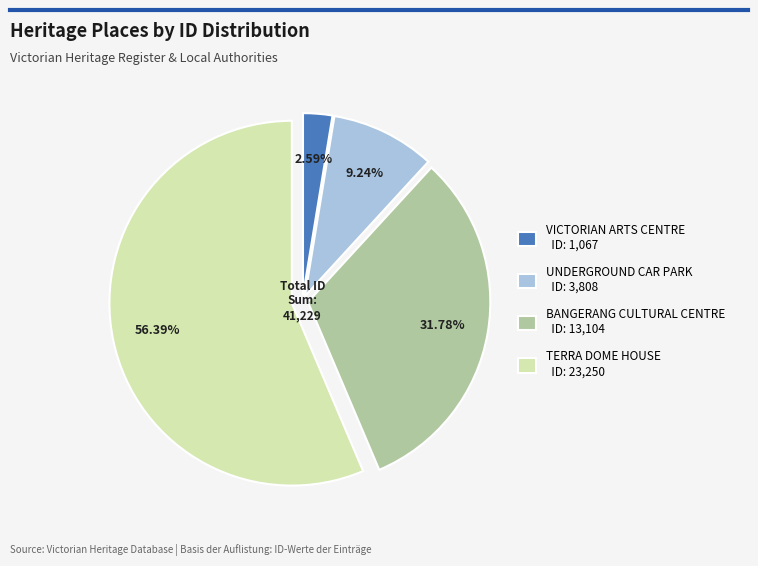

How many segments does this pie chart have?

4